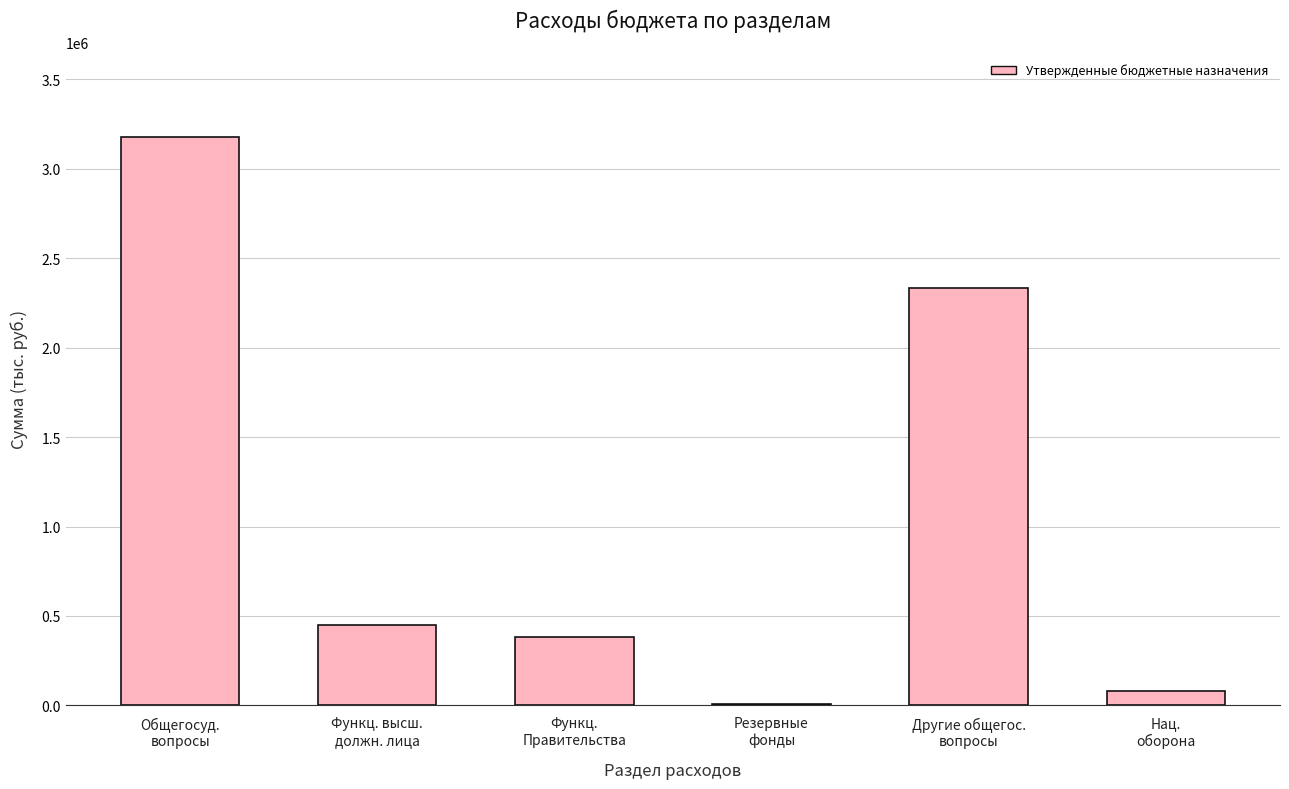

What is the change in value from Резервные
фонды to Нац.
оборона?

+67818.0